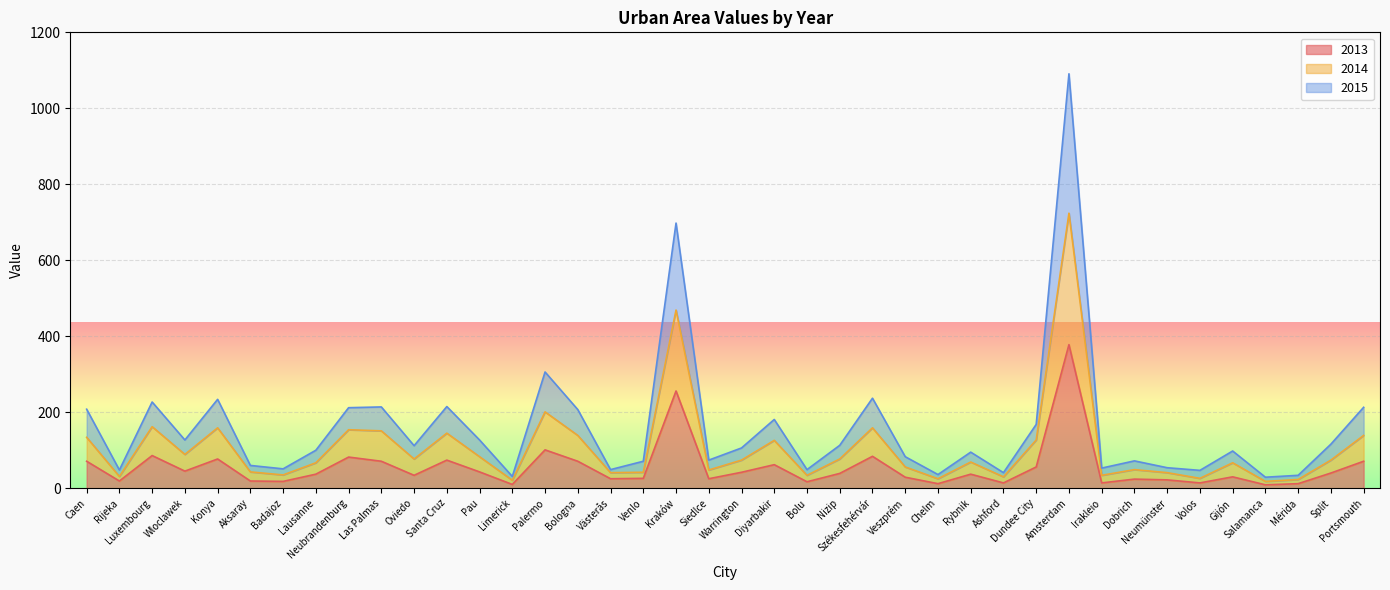

What is the difference between the maximum and second lowest values in the 2015 series?

1060